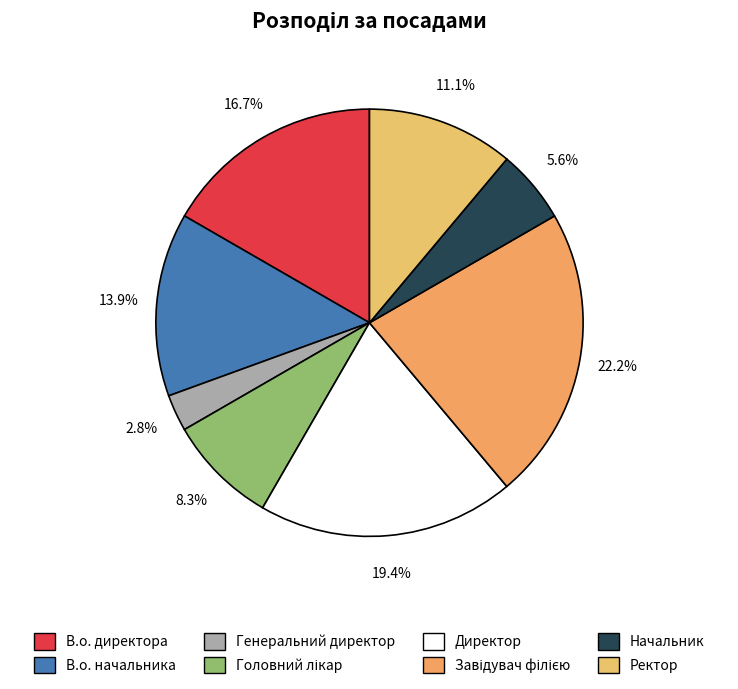

Count the number of slices in the pie.

8